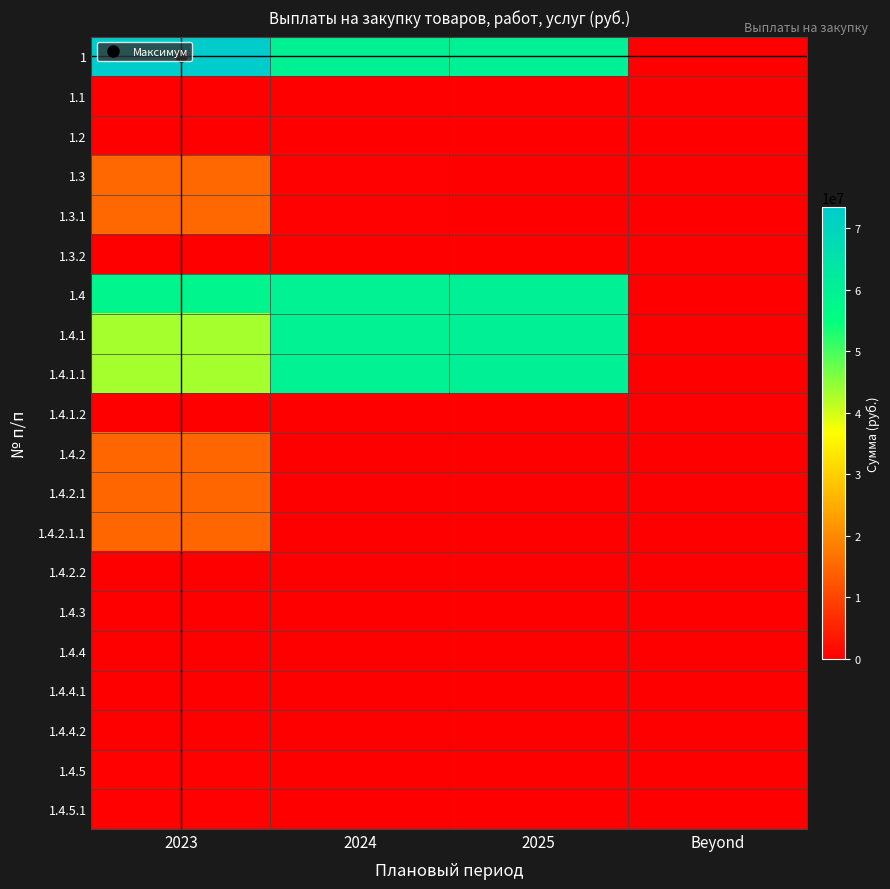

What is the maximum value shown in the chart?

73485320.3